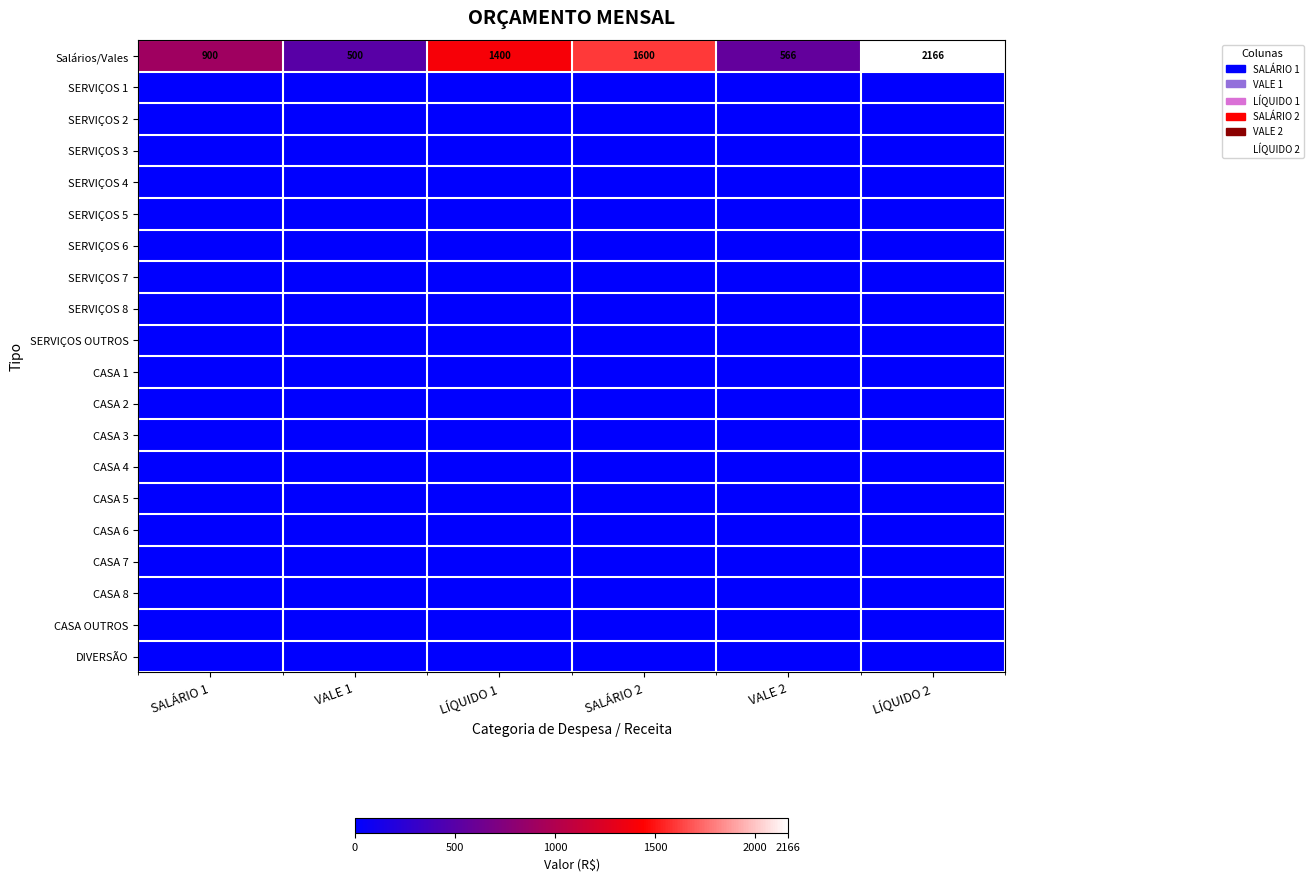

What value does the Salários/Vales series have at SALÁRIO 1, to the nearest 10?

900